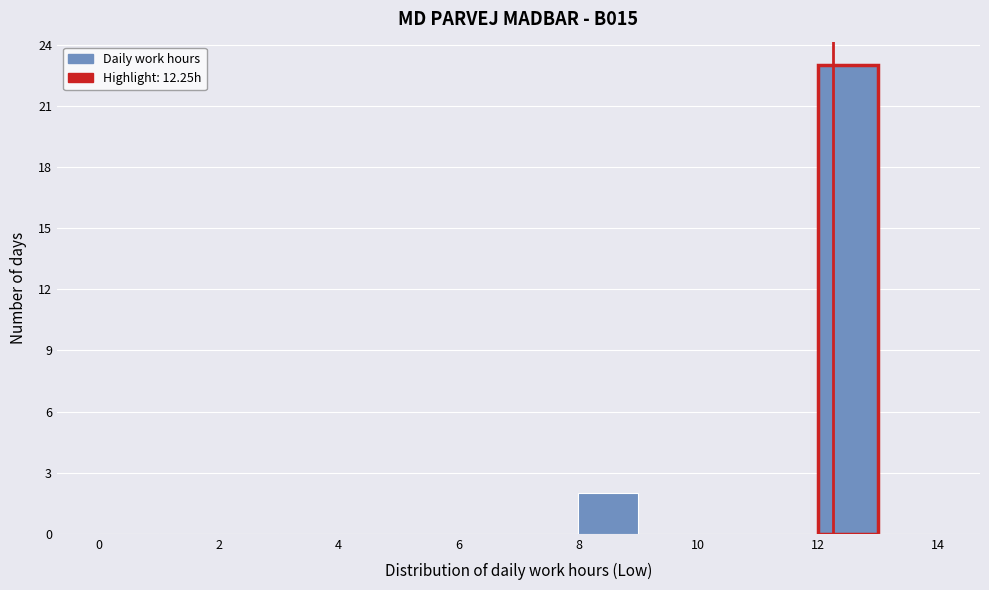

Reading left to right, list every bar in this chart as the range it spans on the x-axis followed by its height. The values are not printed on the chart, so give them approximately, as read against the axis.

0 to 1: 0
1 to 2: 0
2 to 3: 0
3 to 4: 0
4 to 5: 0
5 to 6: 0
6 to 7: 0
7 to 8: 0
8 to 9: 2
9 to 10: 0
10 to 11: 0
11 to 12: 0
12 to 13: 23
13 to 14: 0